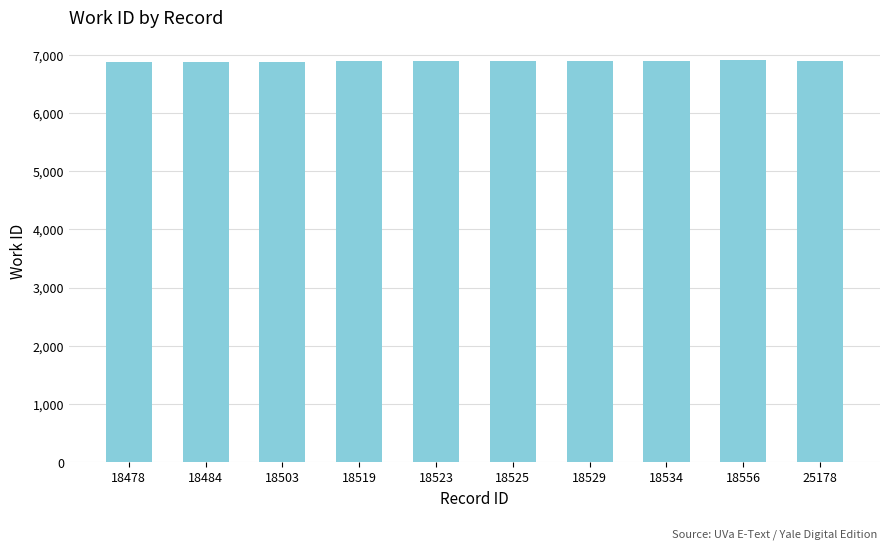

What is the smallest value displayed?

6867